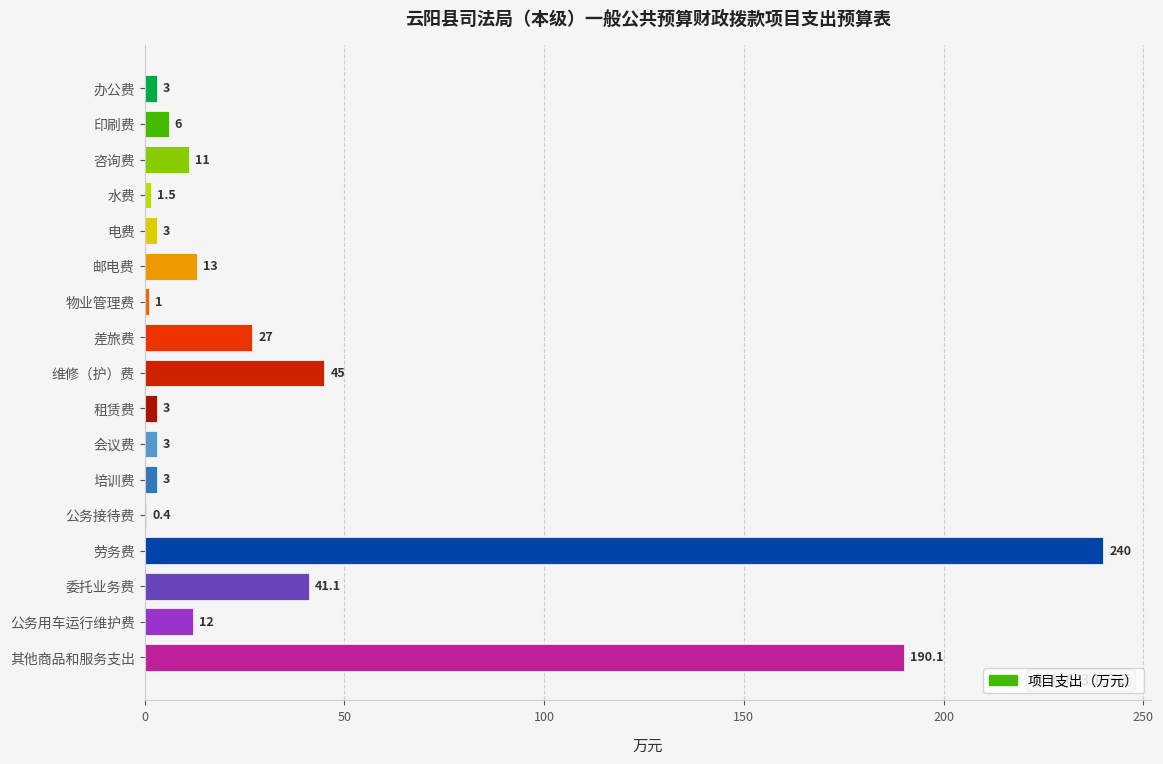

Approximately how many times larger is the value at 劳务费 compared to 培训费?

80.0